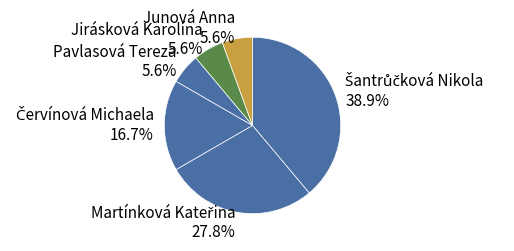

Is there any slice that represents more than half of the pie?

No